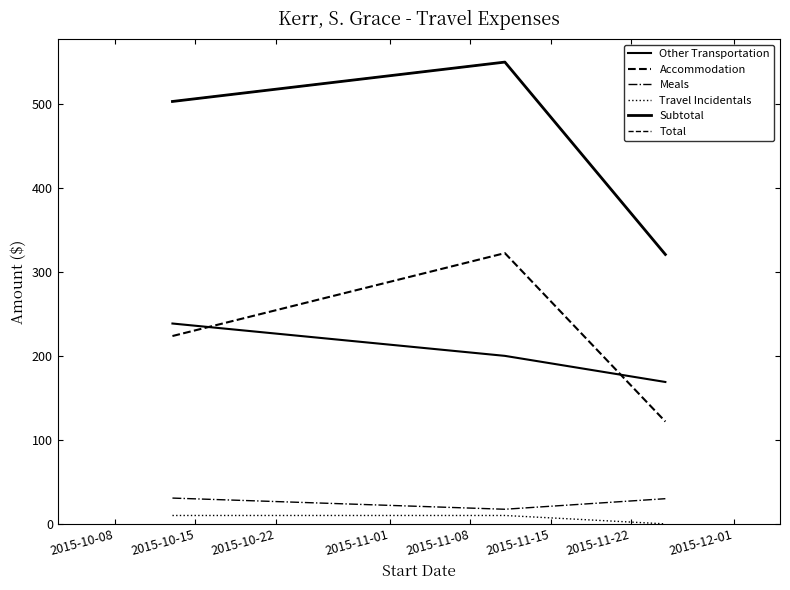

What is the difference between the maximum and second lowest values in the Total series?

46.9